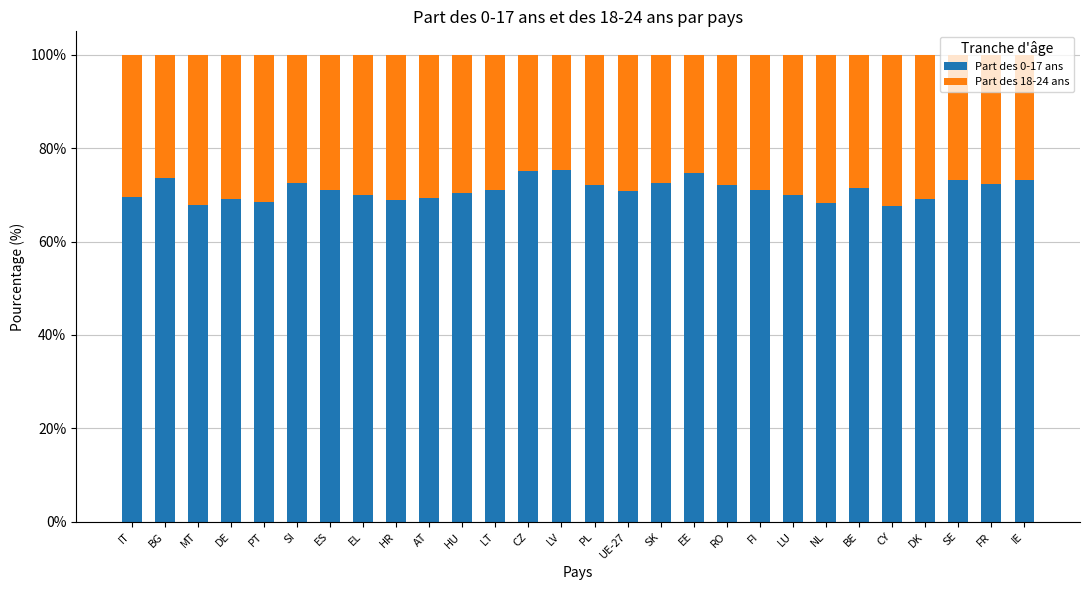

What is the highest value of the Part des 0-17 ans series?

75.2